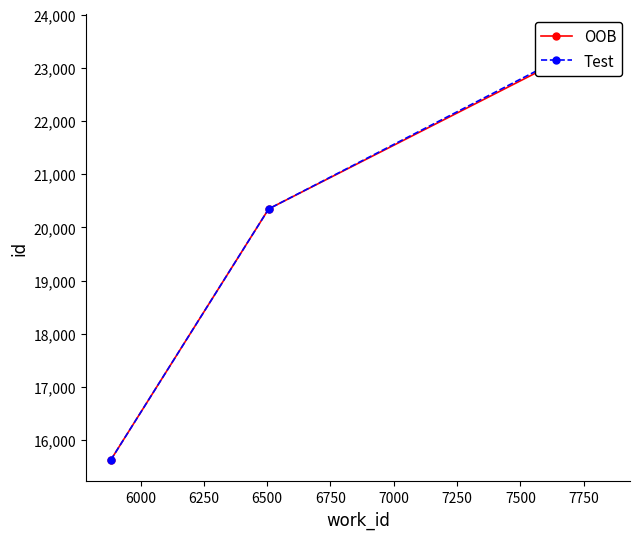

What is the value of the Test point at the 3rd from the left?

23607